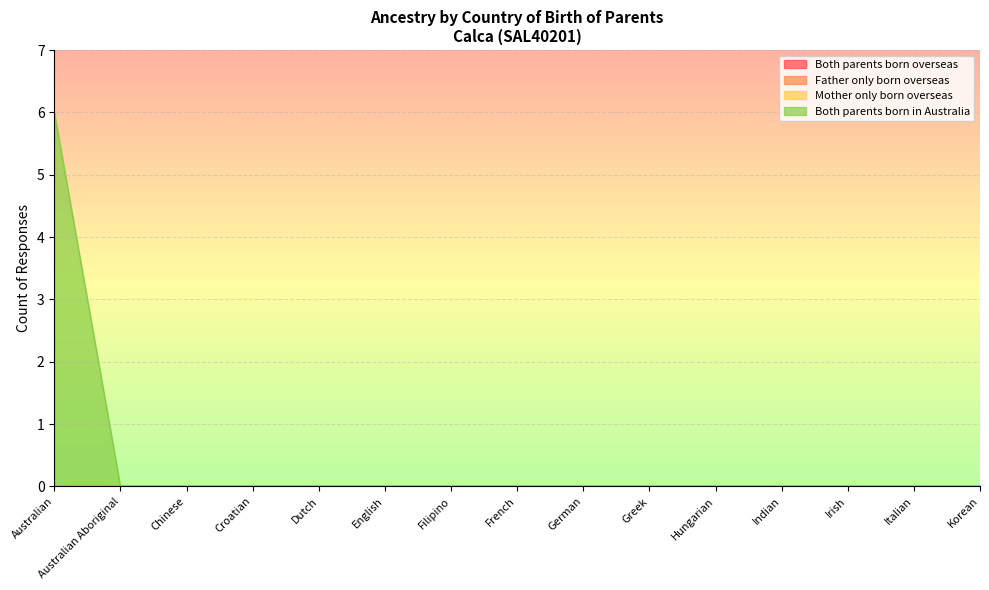

Which category has the lowest value across all series?

Australian